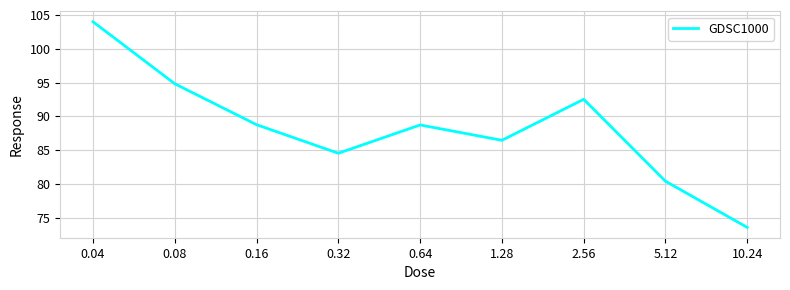

What is the difference between the maximum and minimum values?

30.4